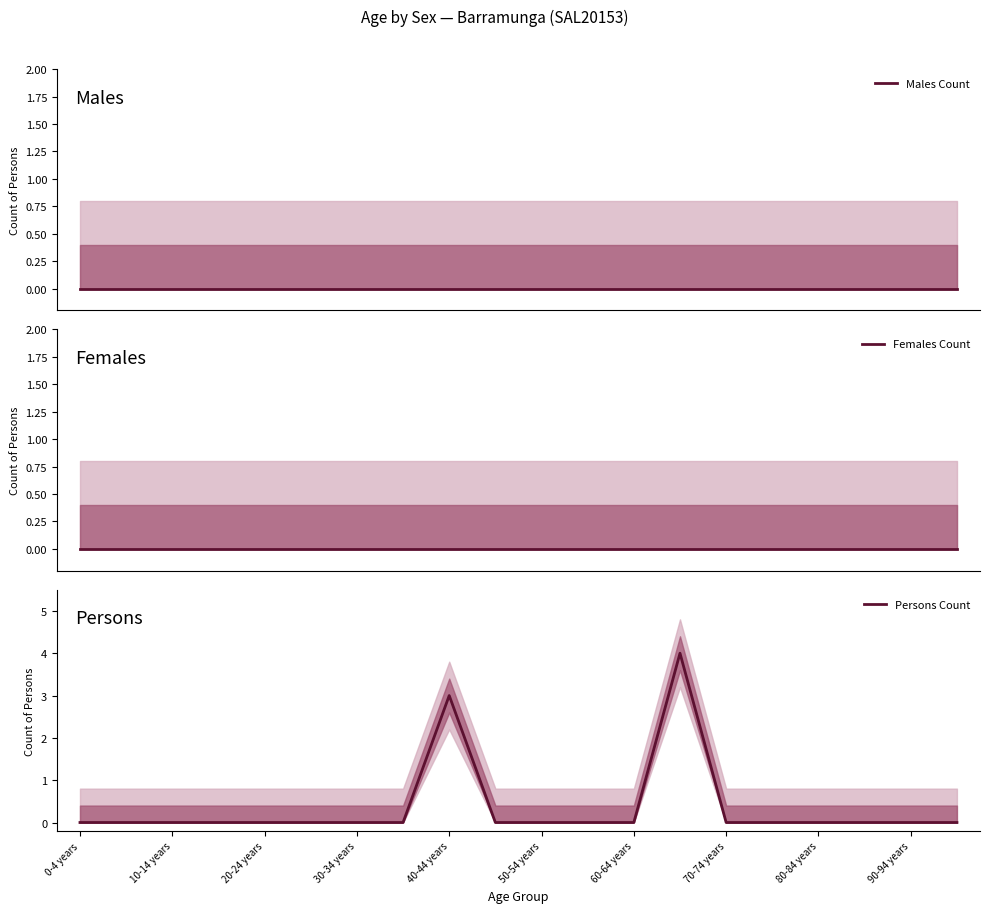

The Persons Count series shows 3 at 40-44 years. True or false?

True